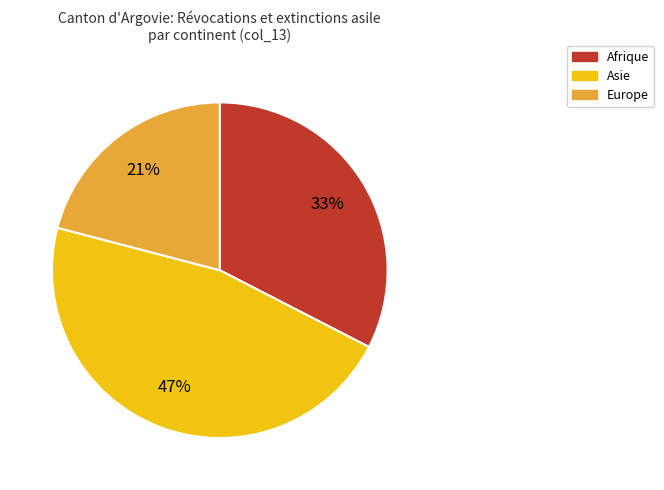

Count the number of slices in the pie.

3